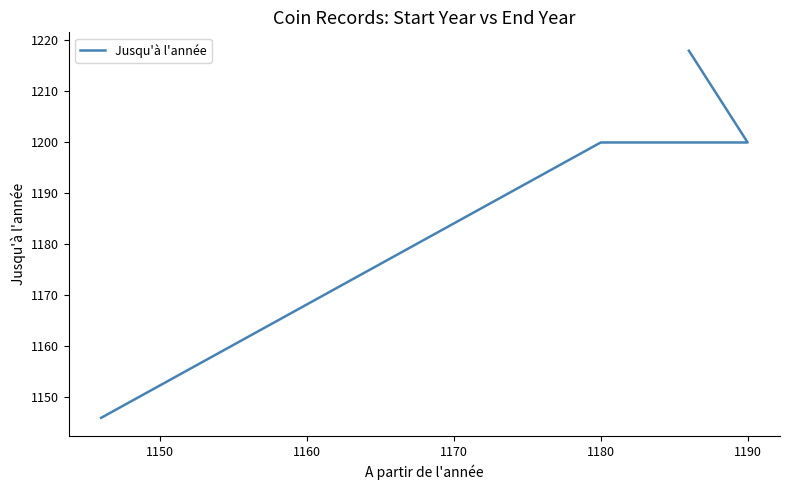

What is the smallest value displayed?

1146